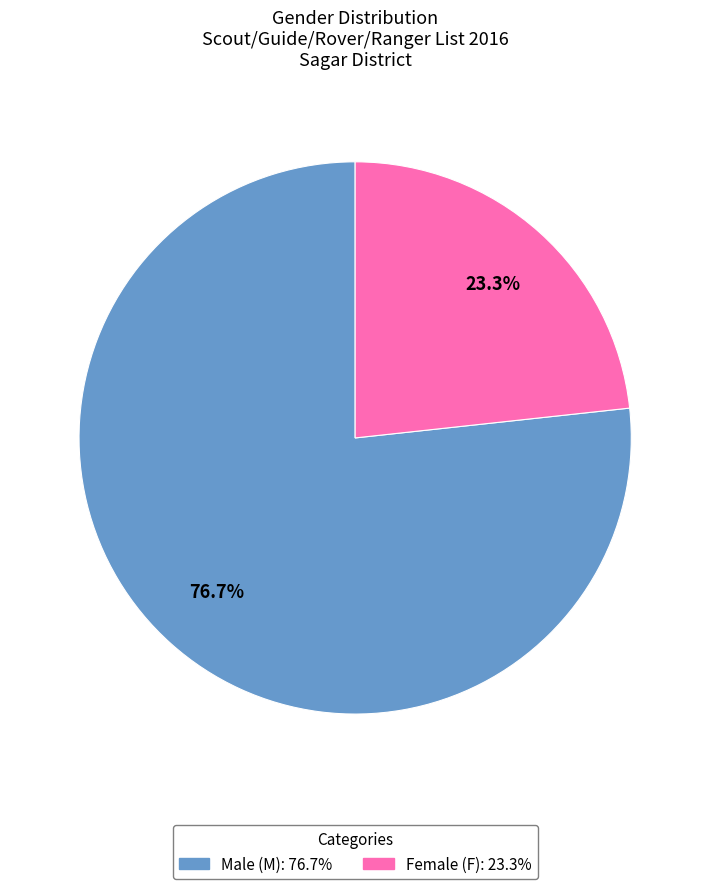

Is there any slice that represents more than half of the pie?

Yes